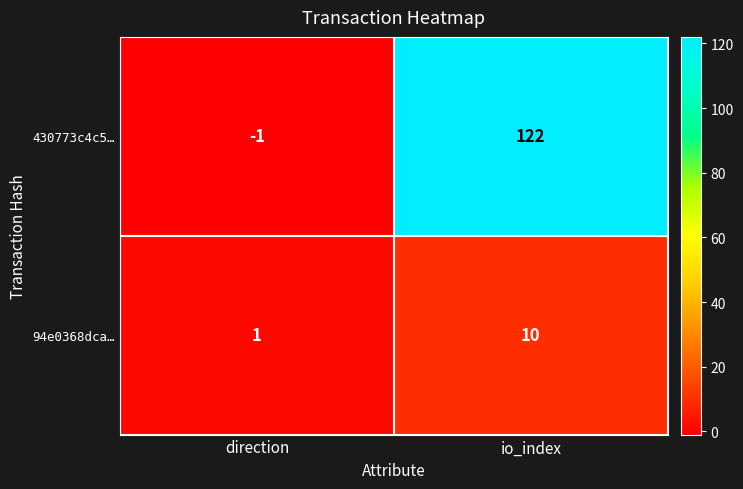

At how many categories does at least one series exceed 72?

1